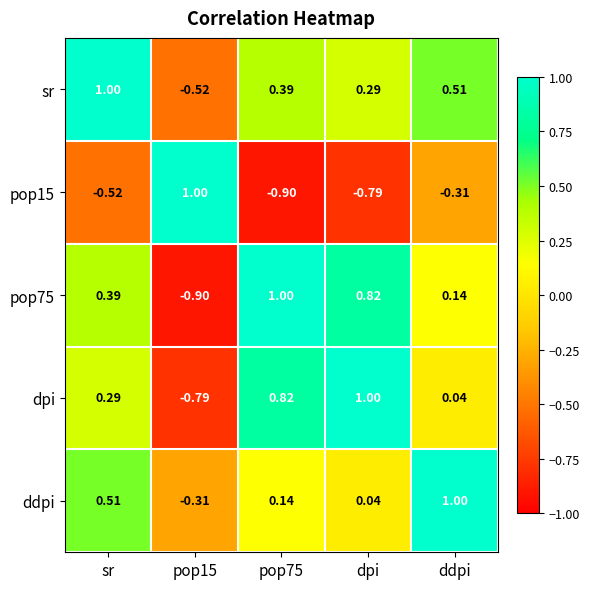

What is the difference between the highest and lowest values at pop75?

1.9